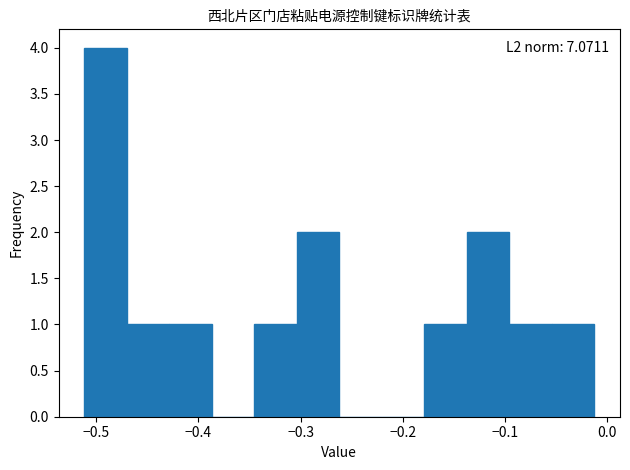

Over which range of the x-axis is the bar tallest?

-0.51 to -0.47